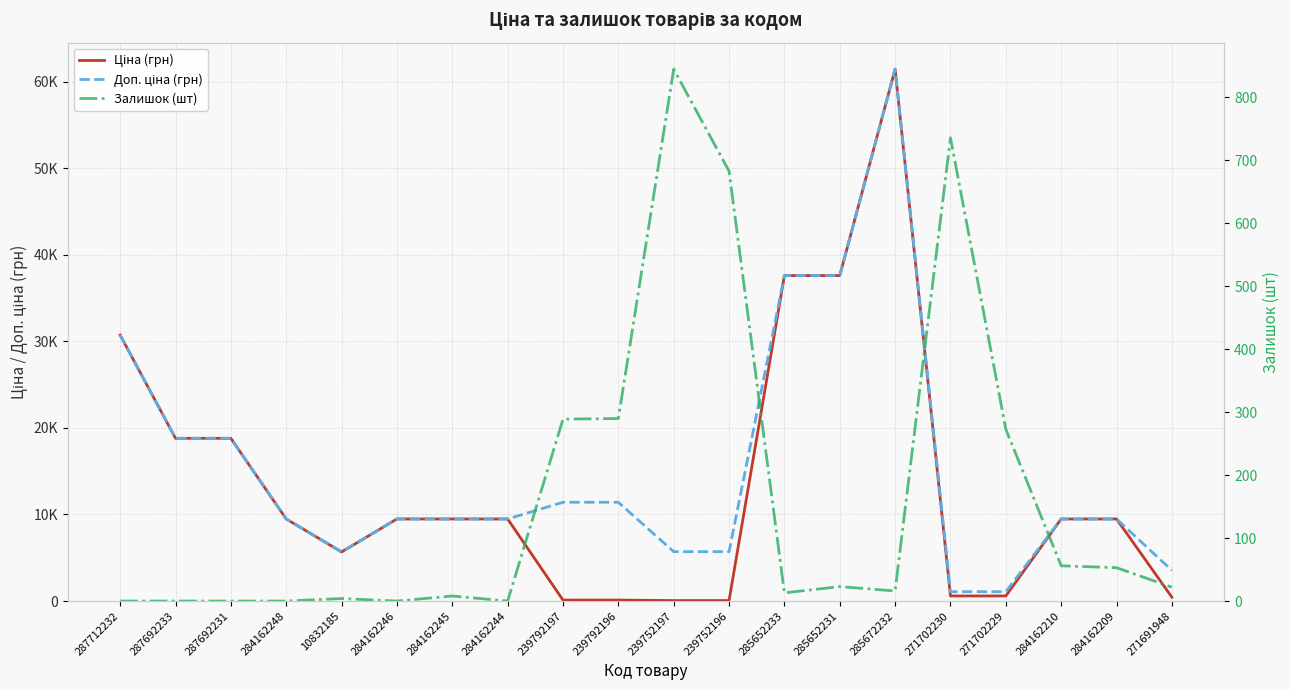

What are all the series names shown in the legend?

Ціна (грн), Доп. ціна (грн), Залишок (шт)